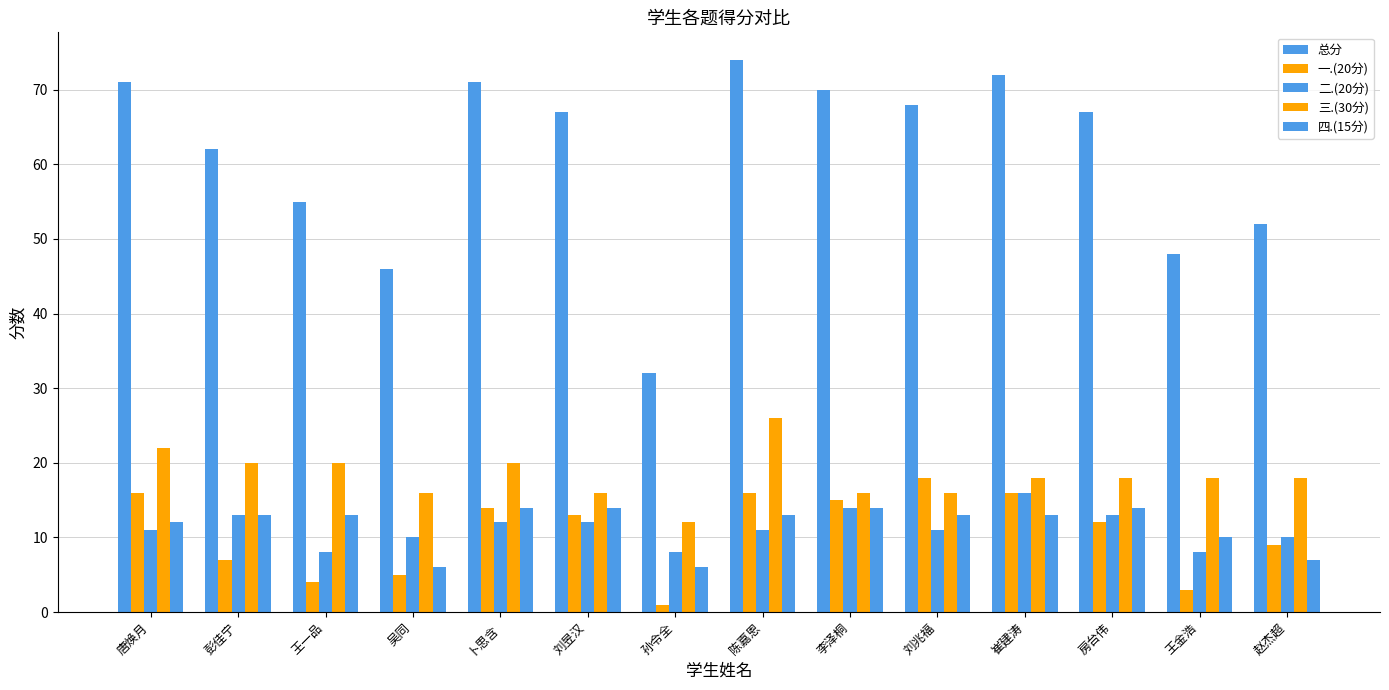

How many distinct data groups are displayed?

5